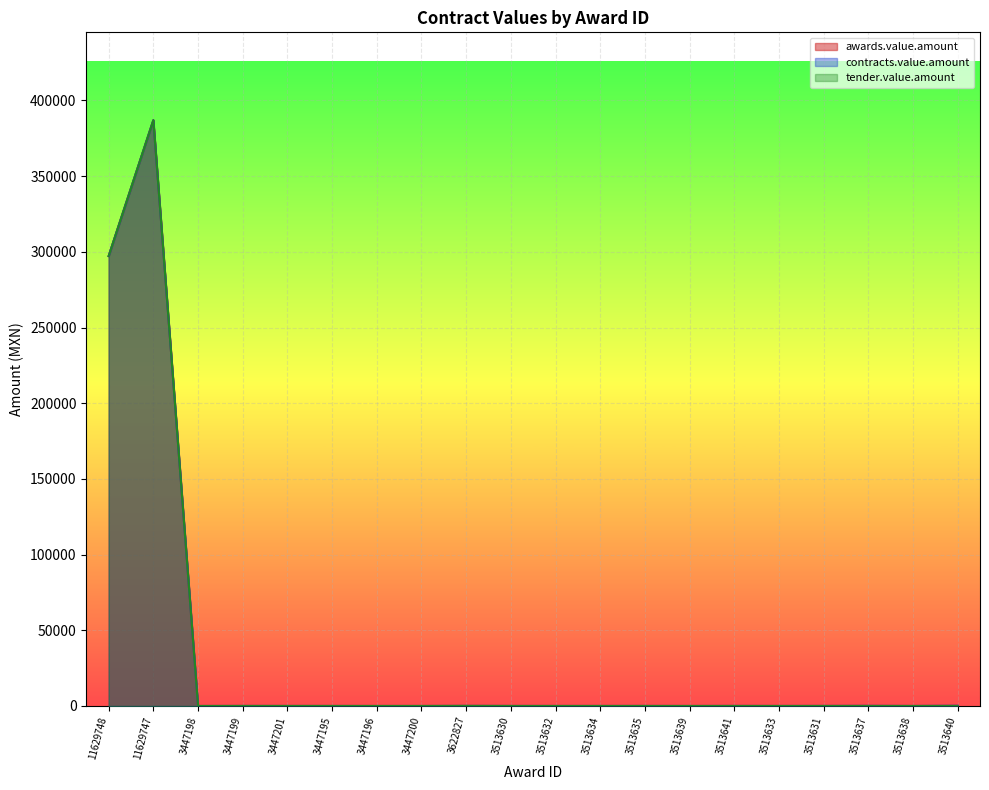

True or false: contracts.value.amount and awards.value.amount intersect in this chart.

False